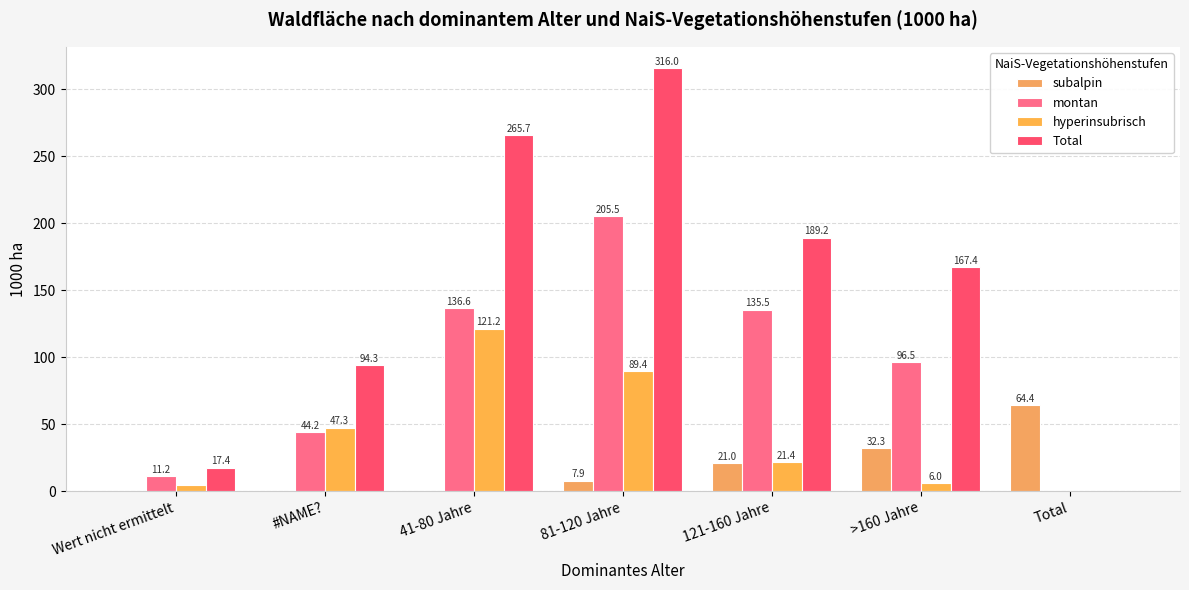

Count the number of categories in the chart.

7